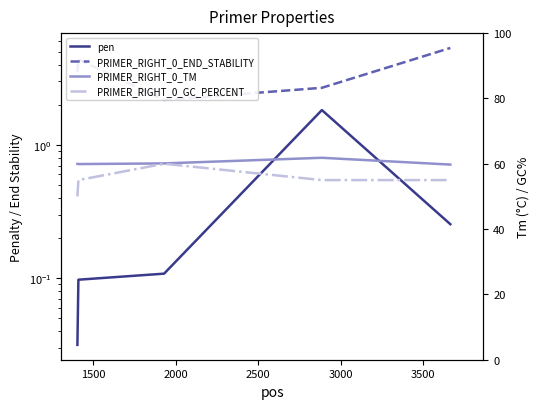

What is the approximate value of PRIMER_RIGHT_0_TM at 2500?

61.8